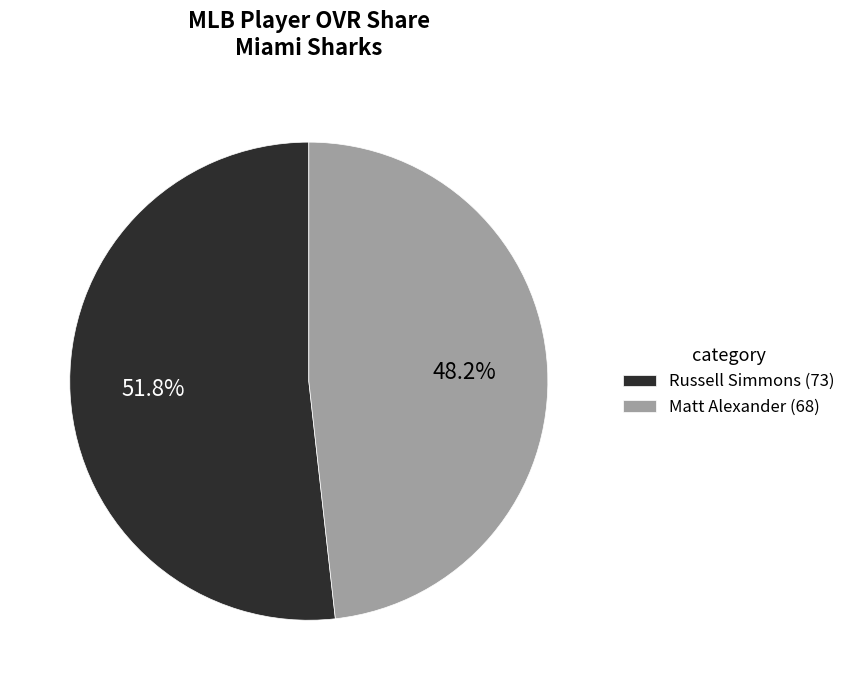

Which slice is the largest?

Russell